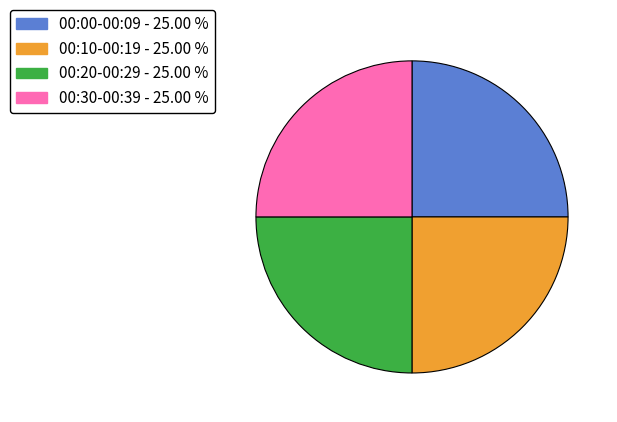

Is 00:00-00:09 - 25.00 % the majority of the pie?

No